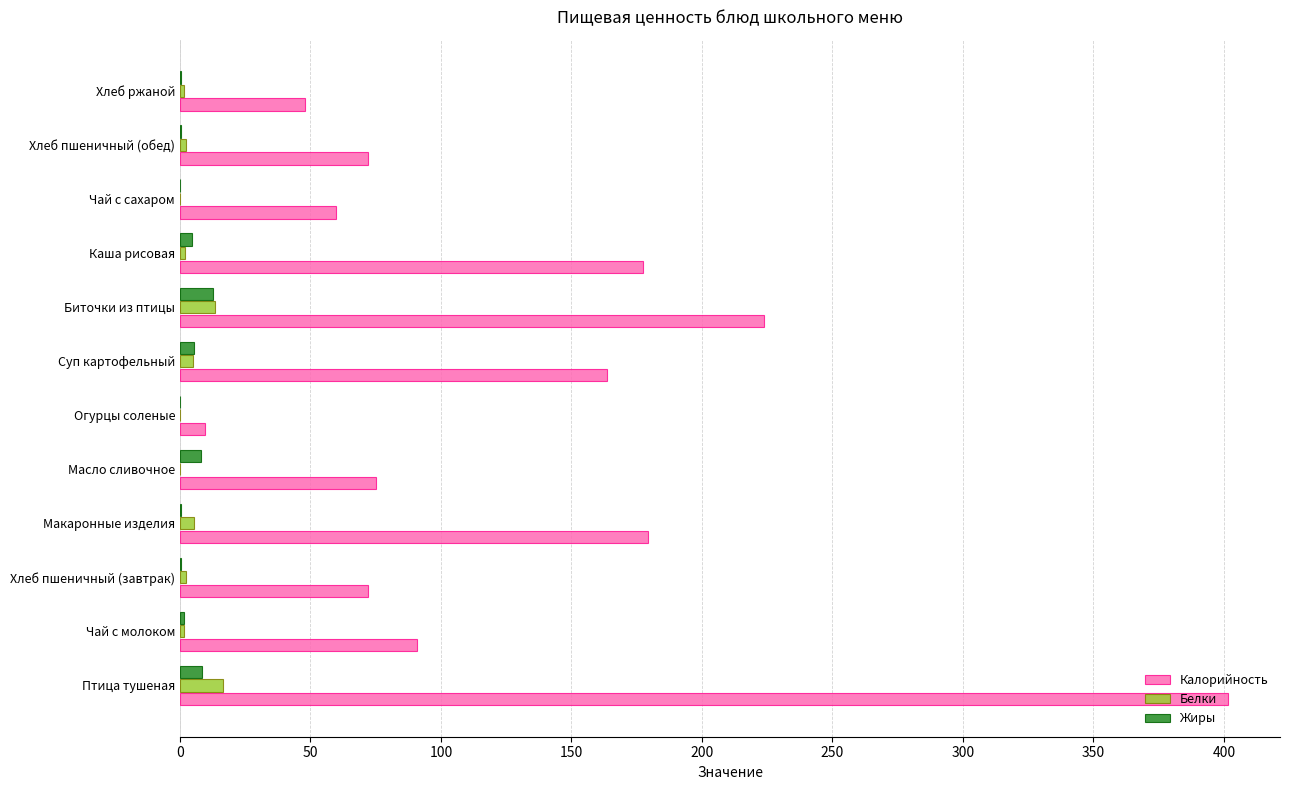

True or false: Белки has a value of 13.6 at Биточки из птицы.

True